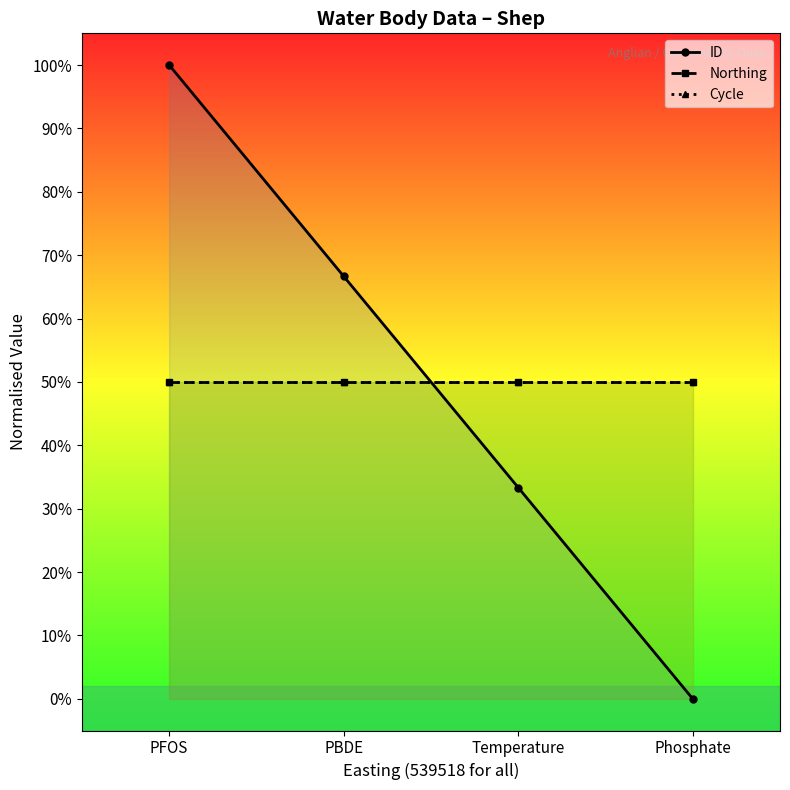

Reading right to left, extract all data points from this chart.

ID: Phosphate=0.0	Temperature=33.3	PBDE=66.7	PFOS=100.0
Northing: Phosphate=50.0	Temperature=50.0	PBDE=50.0	PFOS=50.0
Cycle: Phosphate=50.0	Temperature=50.0	PBDE=50.0	PFOS=50.0